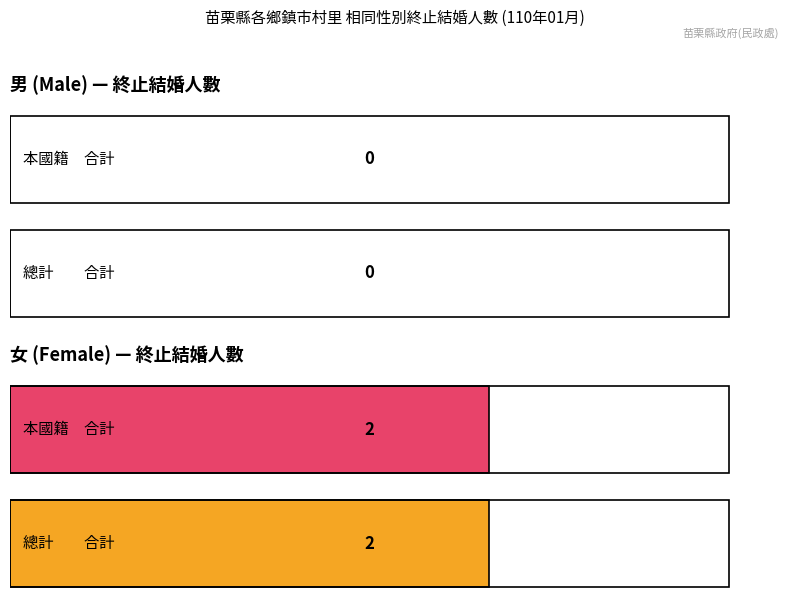

Where is 女 nearest to the value 1?

總計